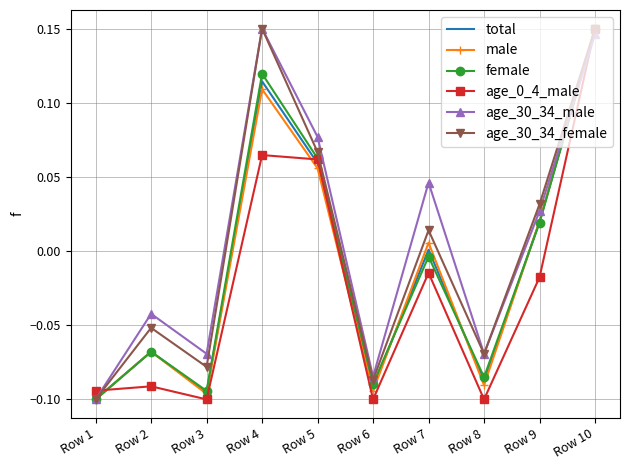

The value of age_0_4_male at Row 6 is -0.1. True or false?

True